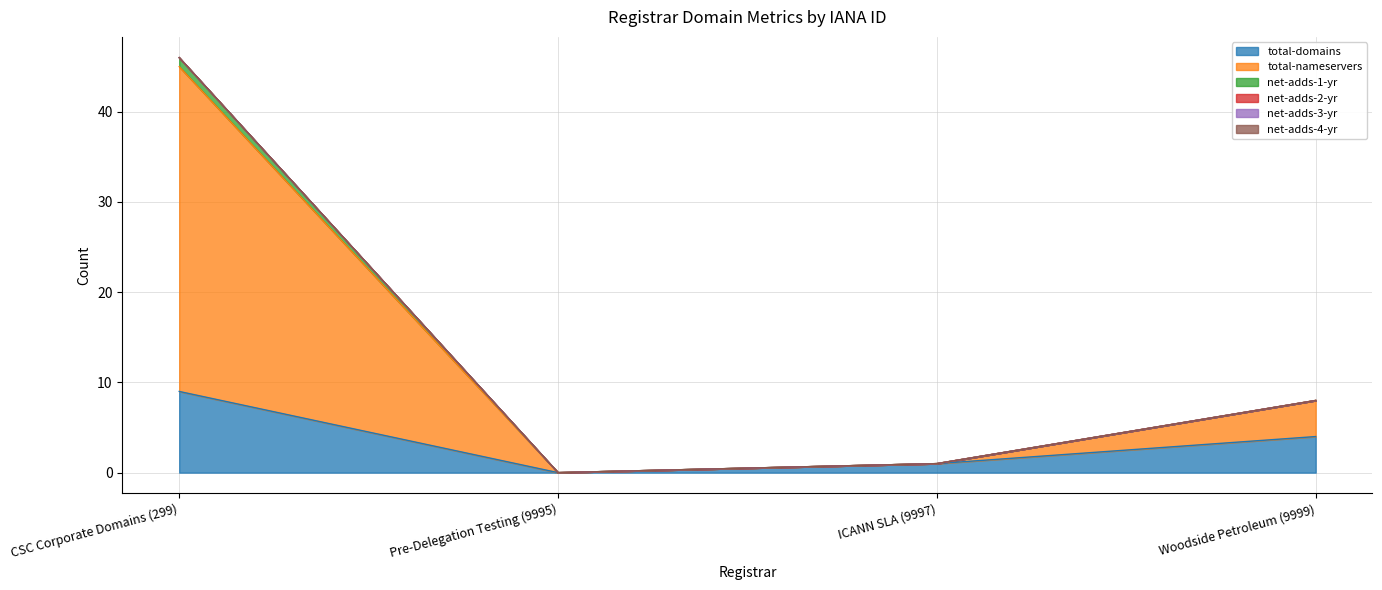

True or false: total-nameservers and total-domains cross at least once.

False